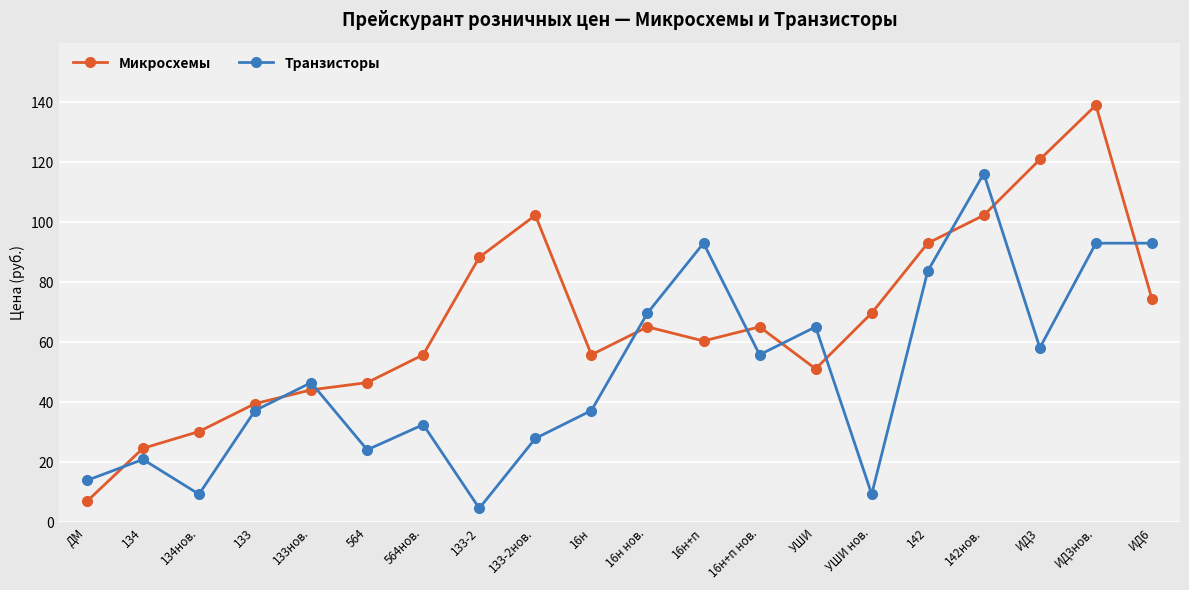

Is the value of Транзисторы at 16н+п greater than the value of Микросхемы at ДМ?

Yes